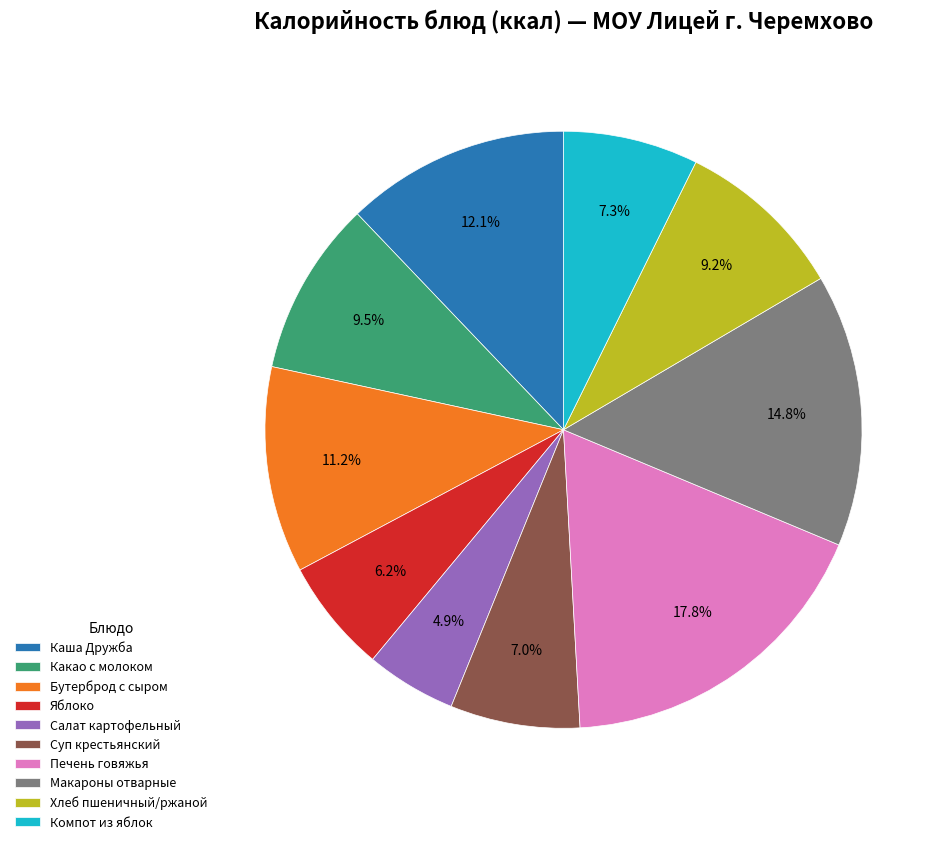

What percentage is NOT represented by Компот из яблок?

92.7%